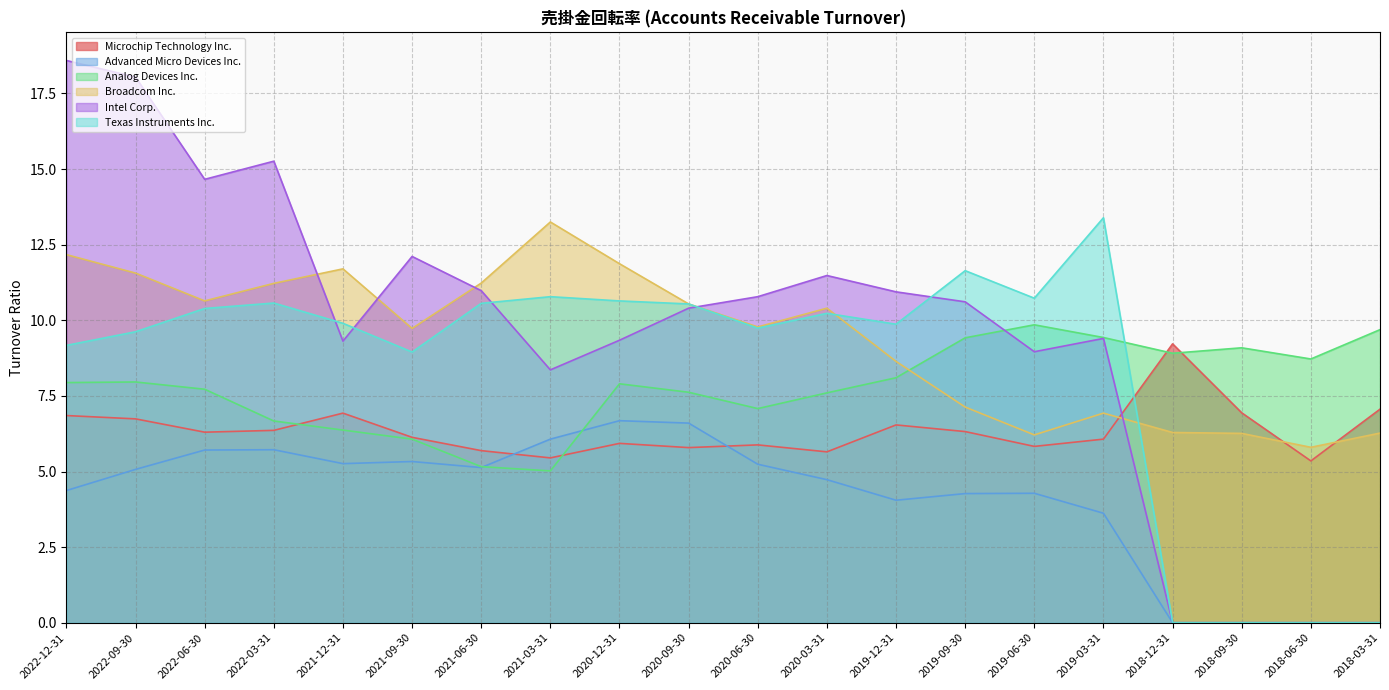

After their last crossing, which series has the higher values: Intel Corp. or Broadcom Inc.?

Broadcom Inc.